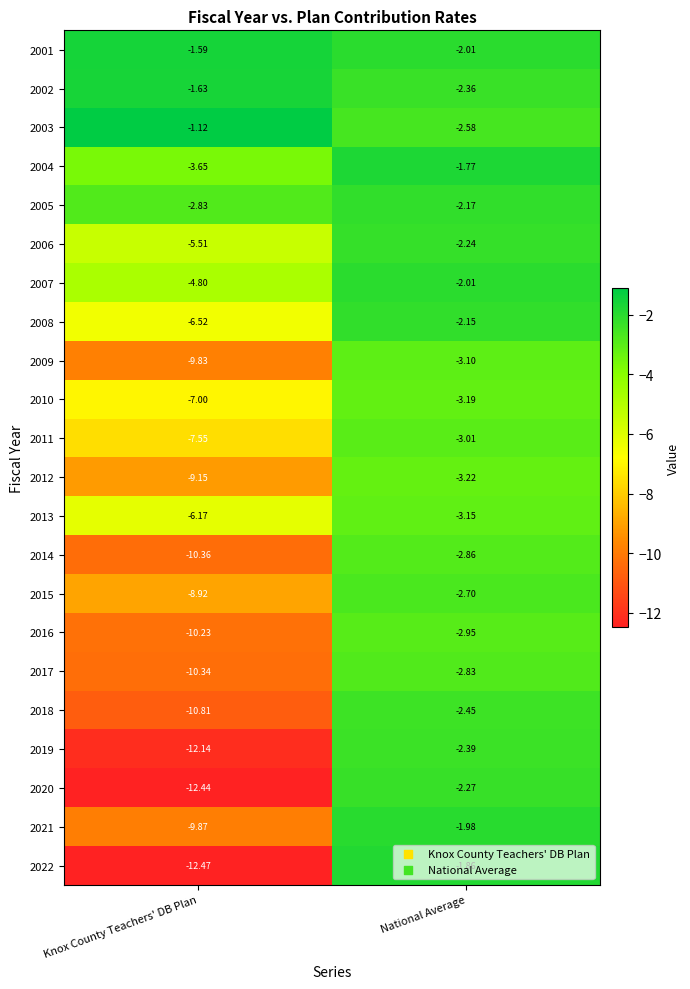

Where is 2004 nearest to the value -2?

National Average